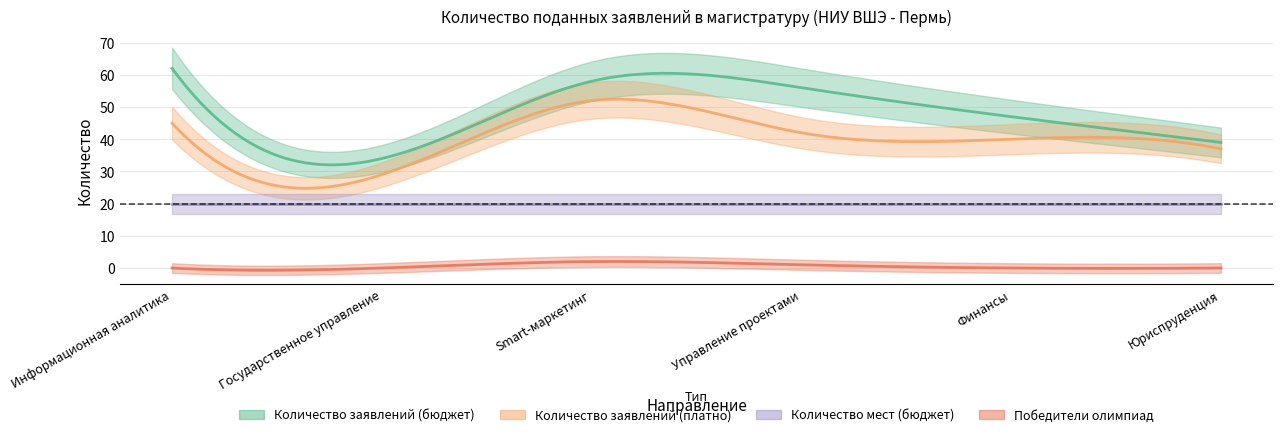

At which category is the sum across all series the highest?

Smart-маркетинг